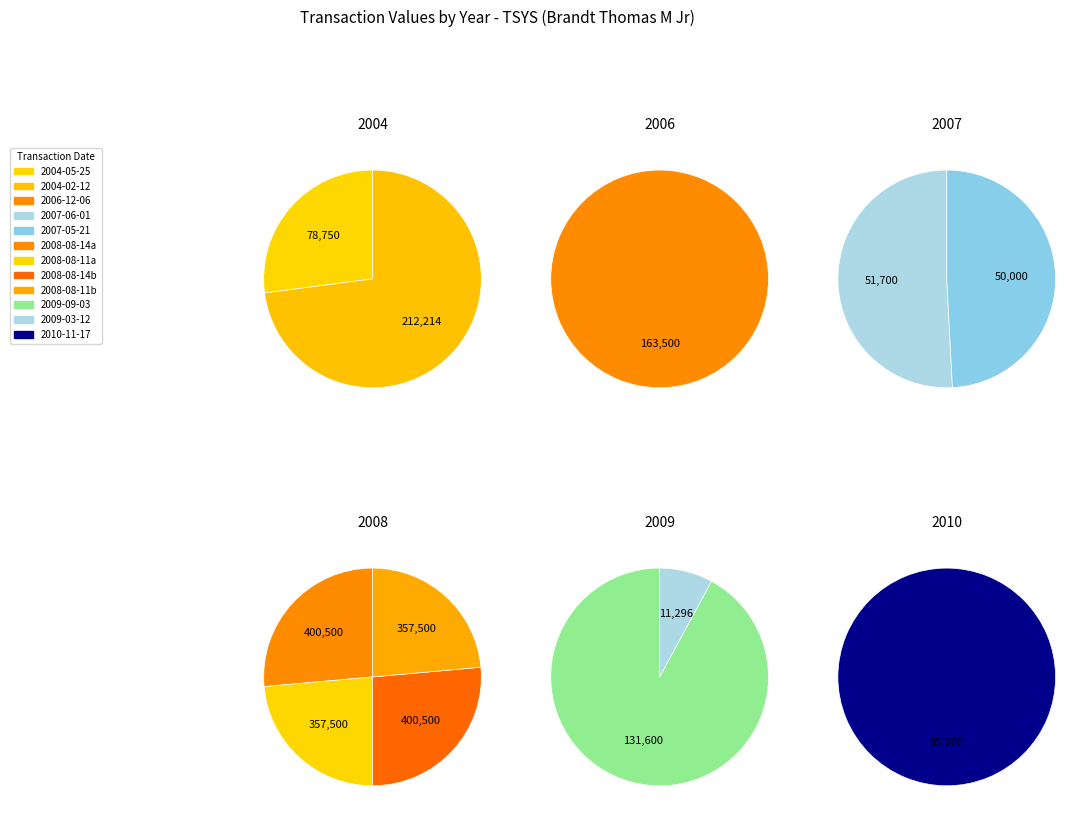

Does 2006-12-06 represent more than half of the total?

No